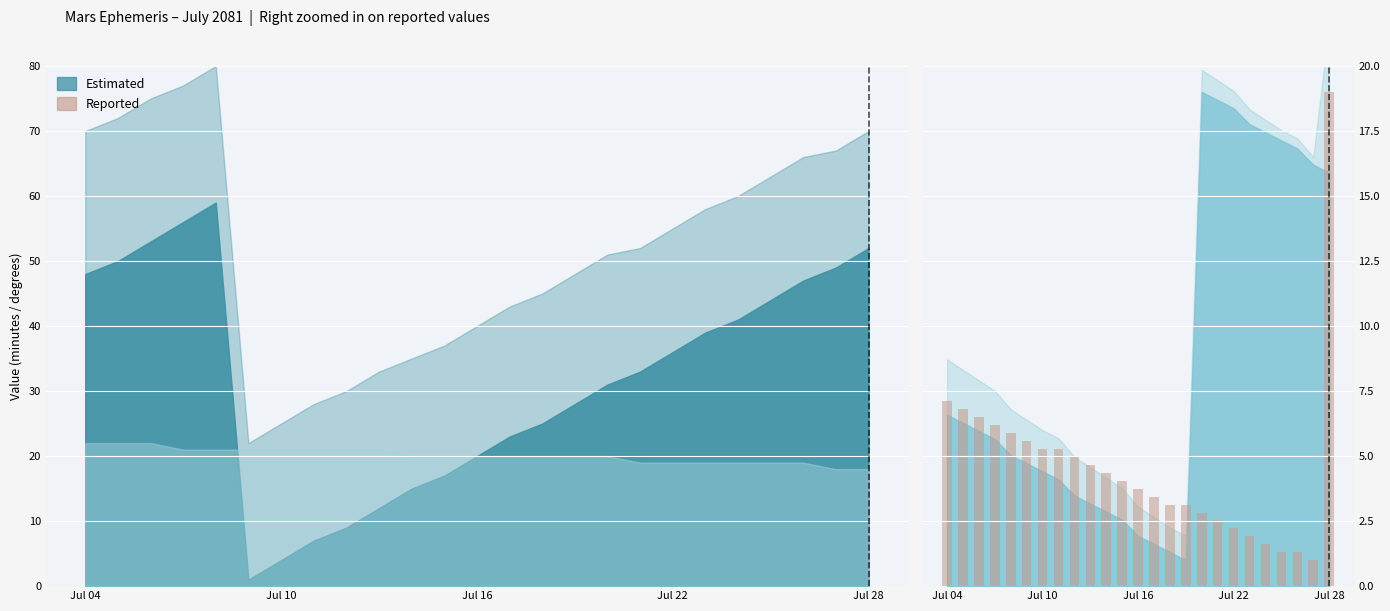

How many data points does each series have?

25